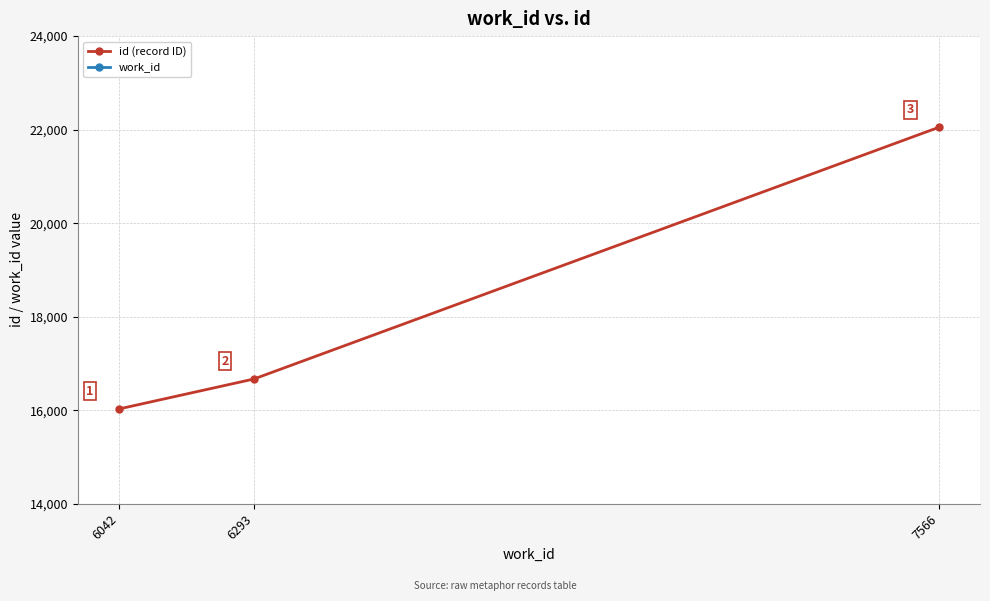

What is the value of the work_id point at the 1st from the left?

6042